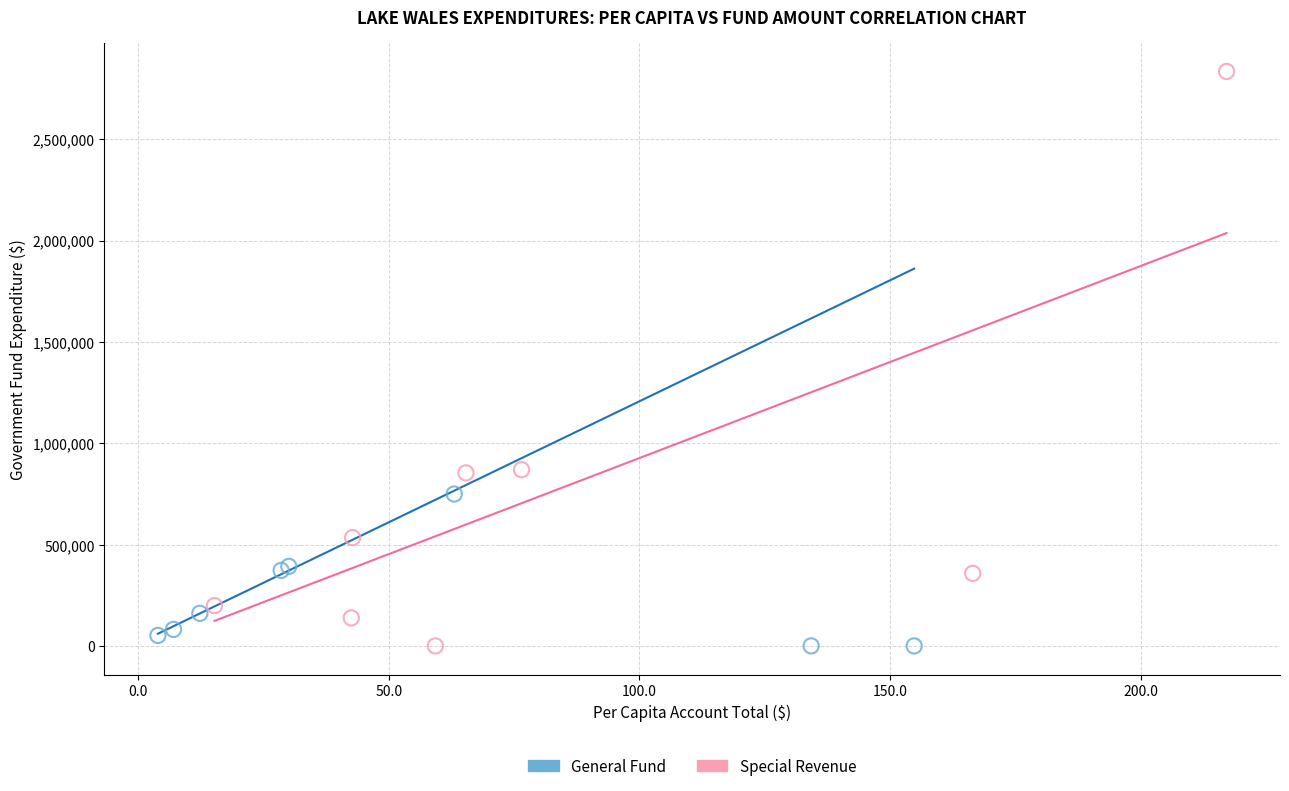

Which series contains the highest Y value?

Special Revenue